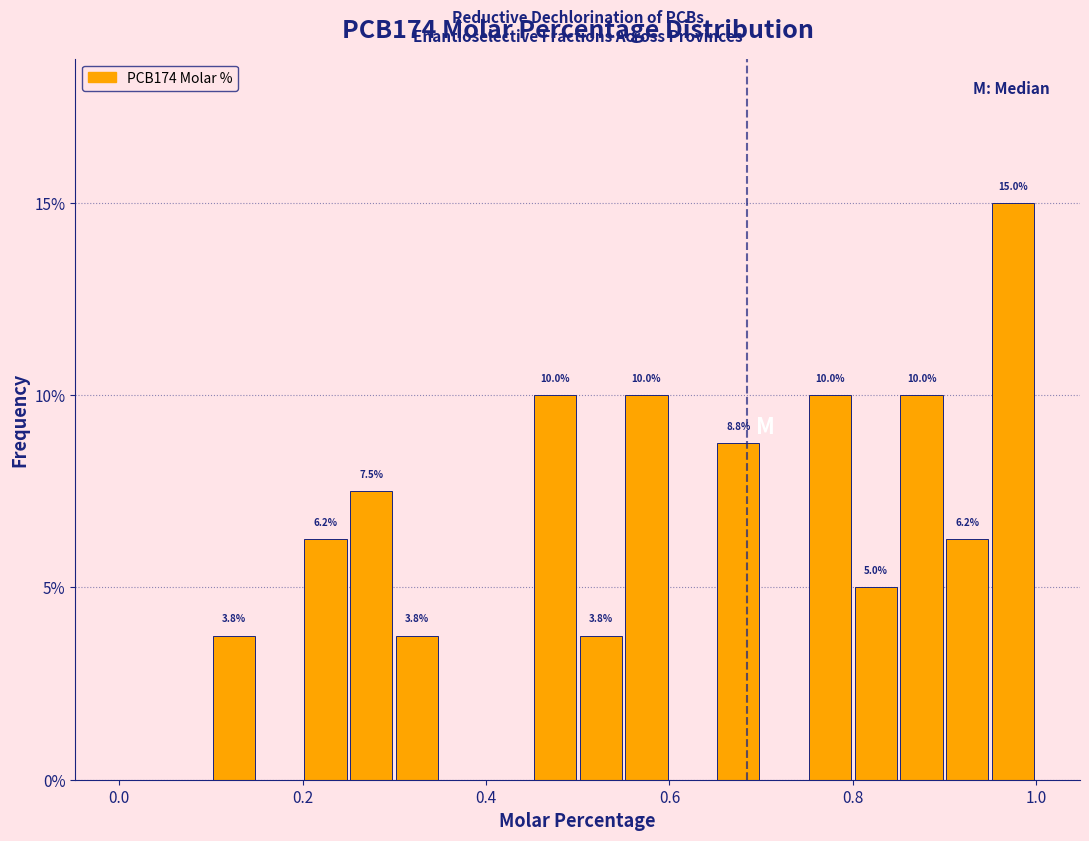

Around what value on the x-axis is the tallest bar? Give the approximate position of its centre, as read against the axis.

0.98